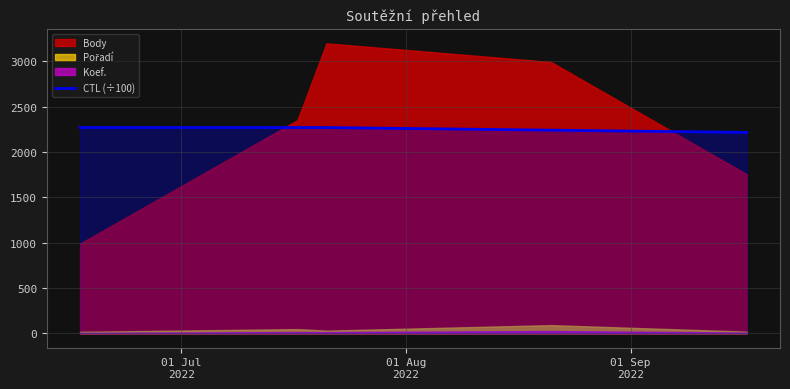

True or false: the data has more than 0 interior local peaks.

True